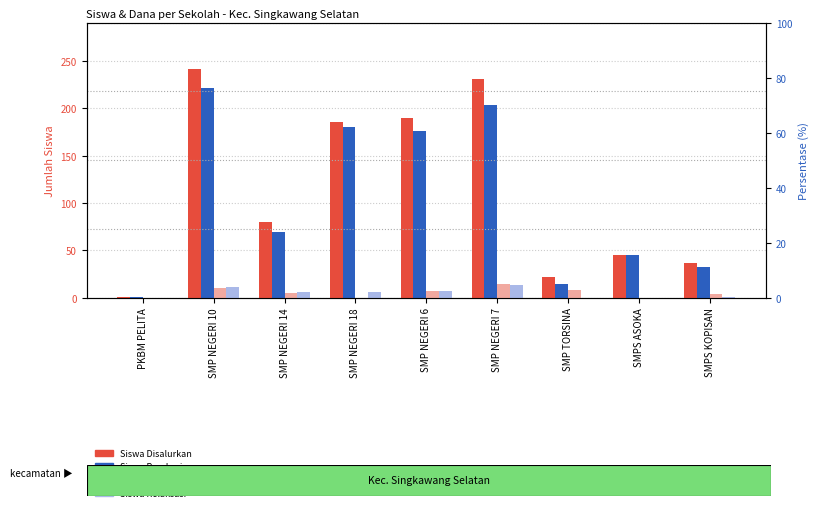

Is the value of Siswa Disalurkan at SMP NEGERI 14 greater than the value of Siswa Akt. Nominasi at SMPS KOPISAN?

Yes